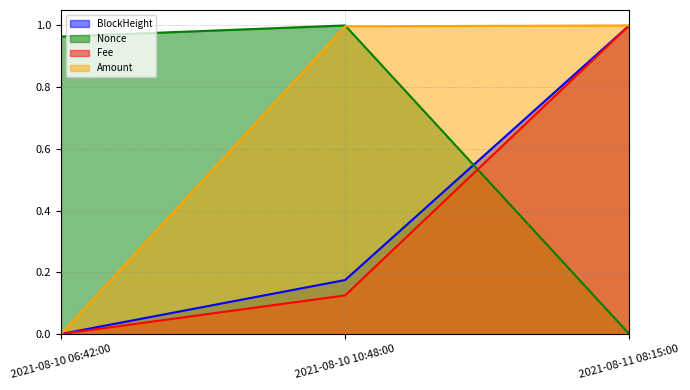

What is the label of the 3rd point from the right?

2021-08-10 06:42:00